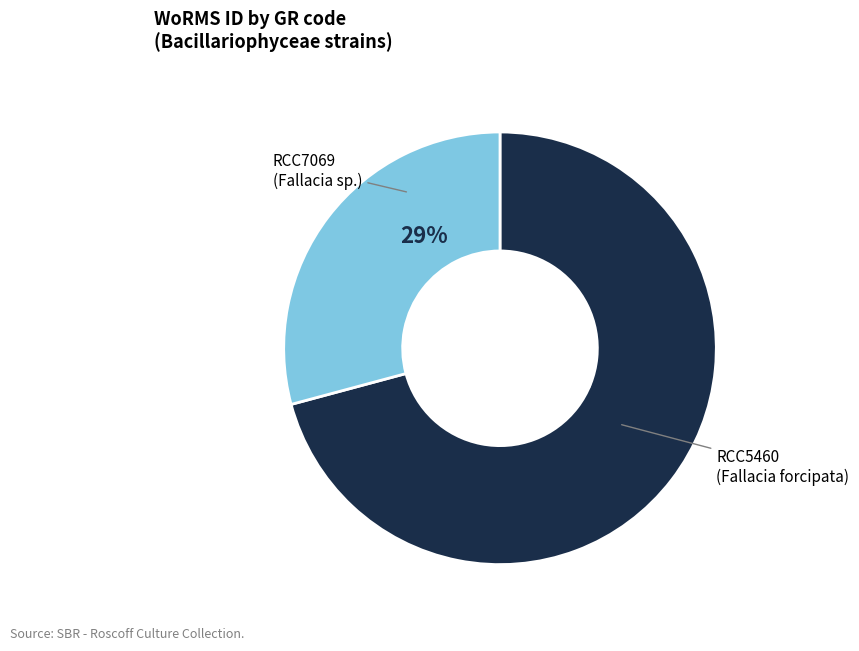

Does any single category account for the majority?

Yes